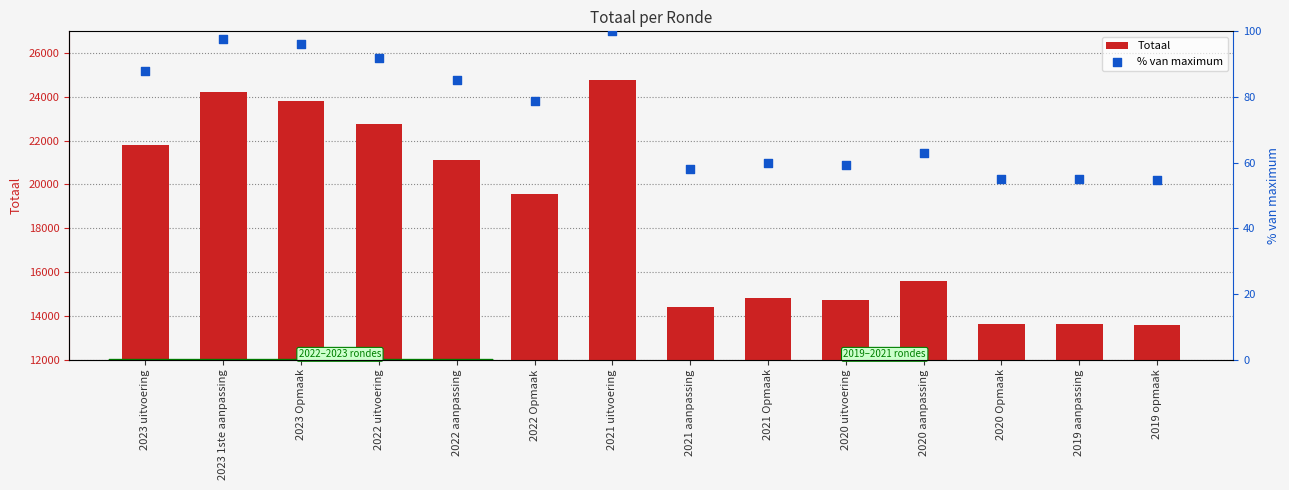

At how many categories does at least one series exceed 18945?

7